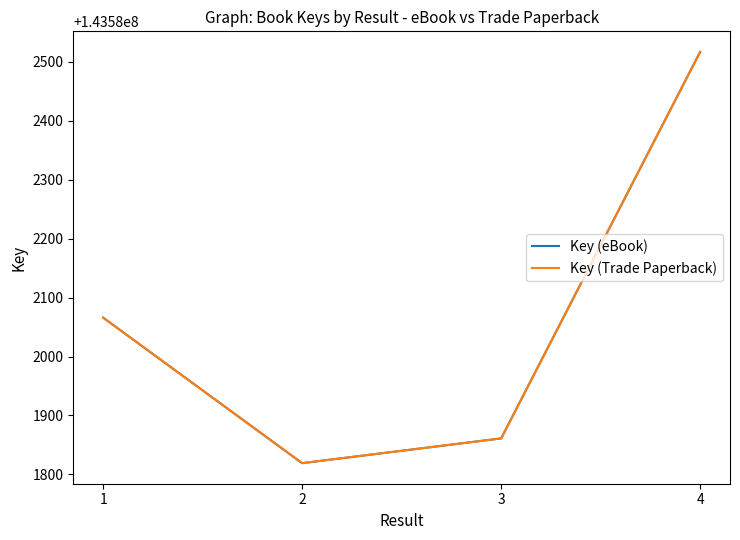

Which series changed the most between 3 and 4?

Key (eBook)